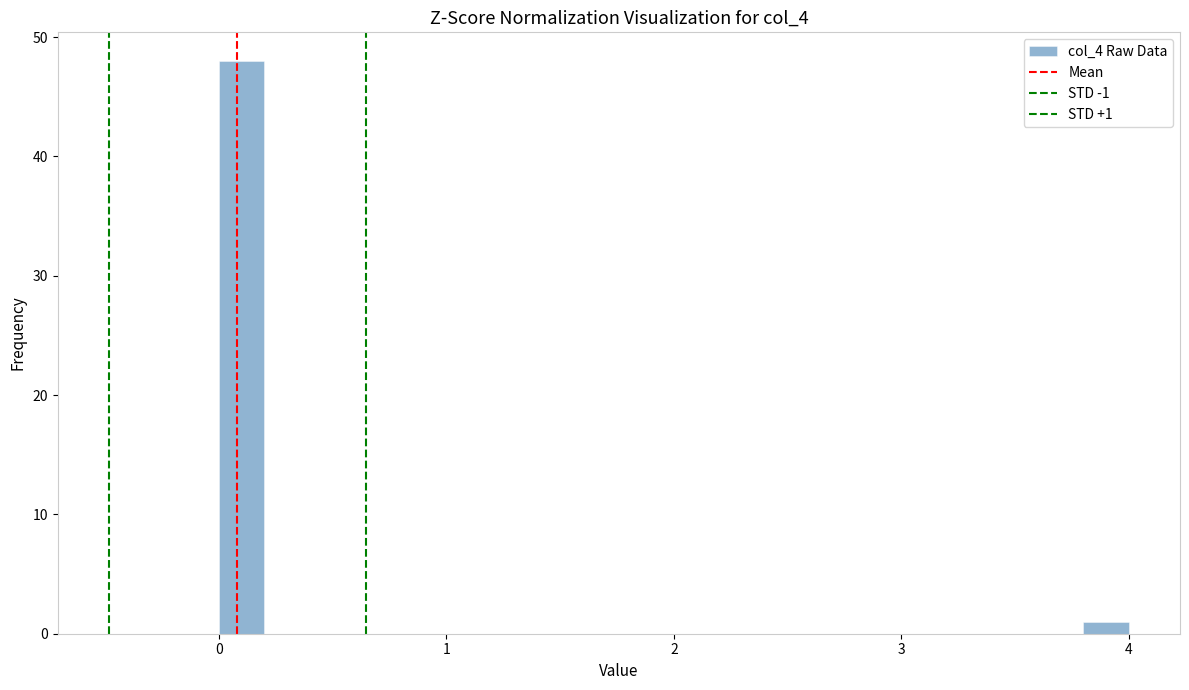

Read against the x-axis, roughly where is the centre of the tallest bar?

0.1